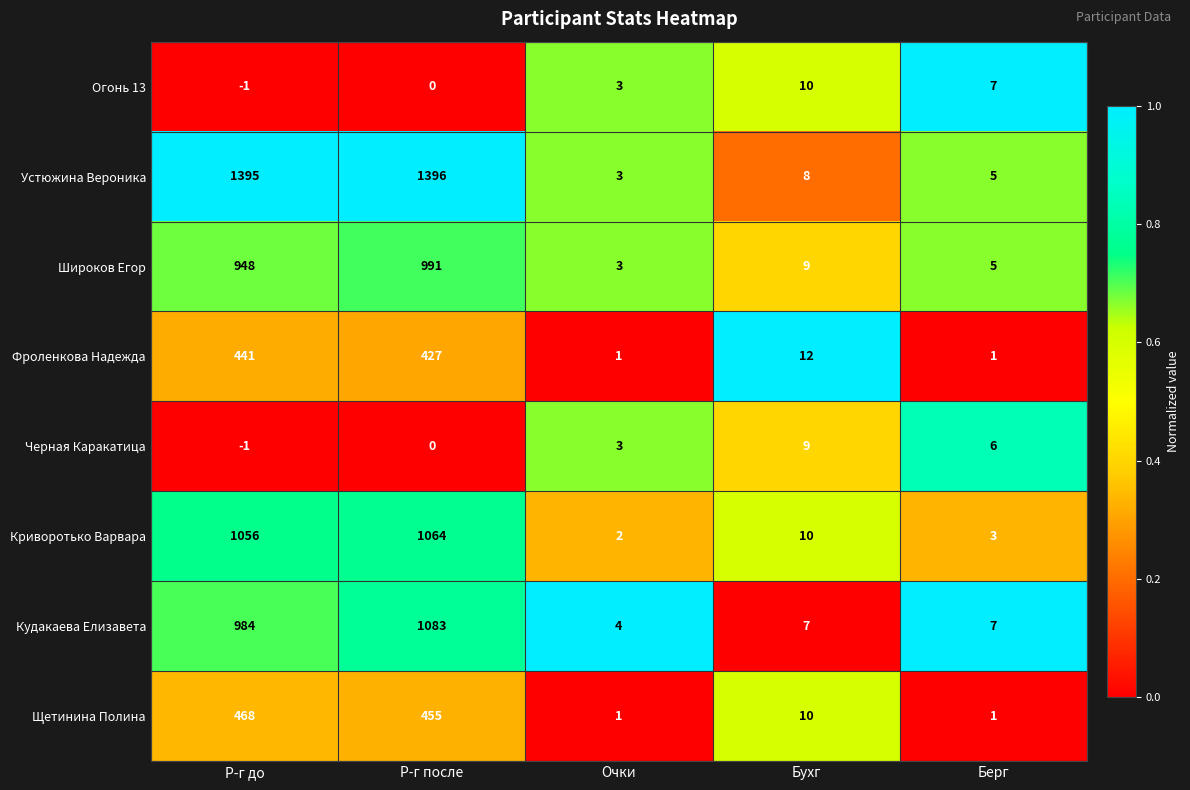

At how many categories does at least one series exceed 0?

5